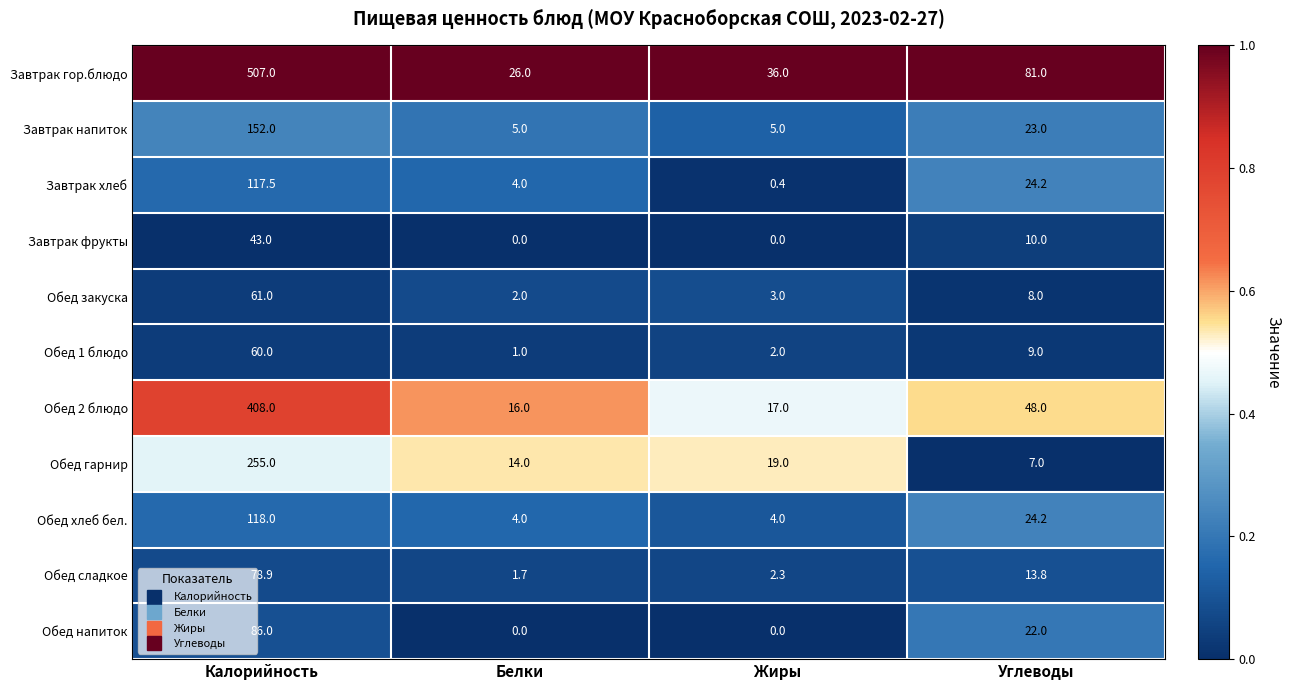

Rank the series by their maximum value, from lowest to highest.

Завтрак фрукты, Обед 1 блюдо, Обед закуска, Обед сладкое, Обед напиток, Завтрак хлеб, Обед хлеб бел., Завтрак напиток, Обед гарнир, Обед 2 блюдо, Завтрак гор.блюдо